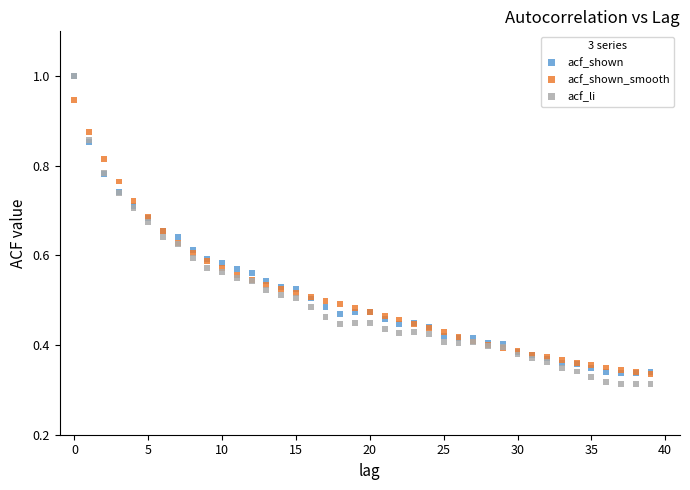

Which series contains the lowest Y value?

acf_li